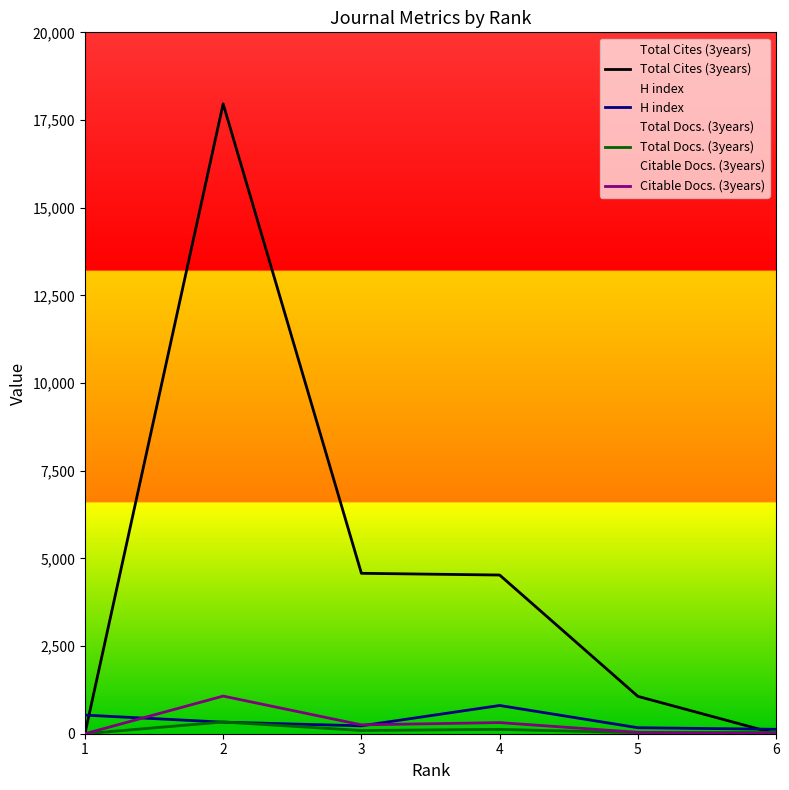

Is this an area chart (filled region under the line)?

No